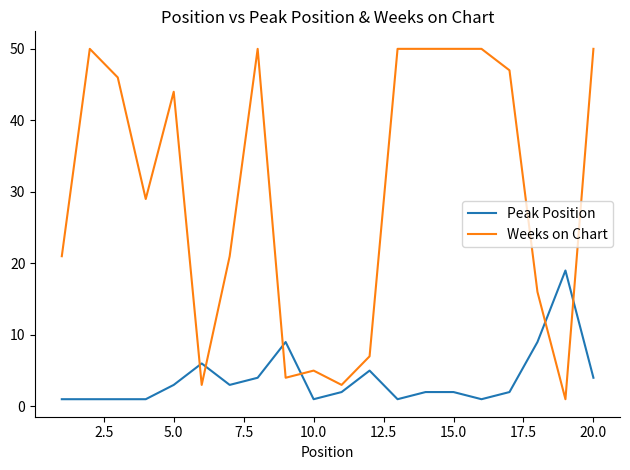

Which series has the largest total across all categories?

Weeks on Chart